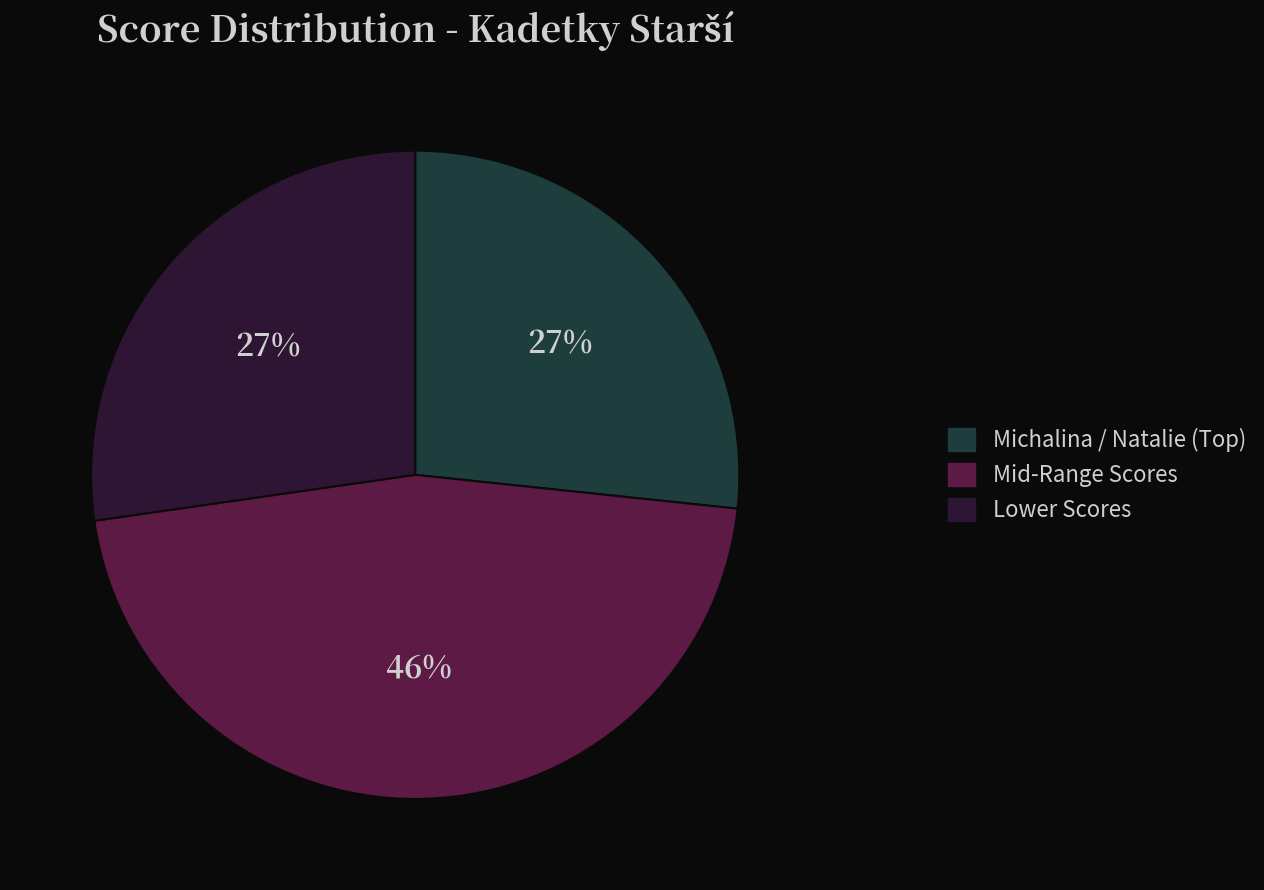

Is the sum of Lower Scores and Mid-Range Scores greater than half?

Yes